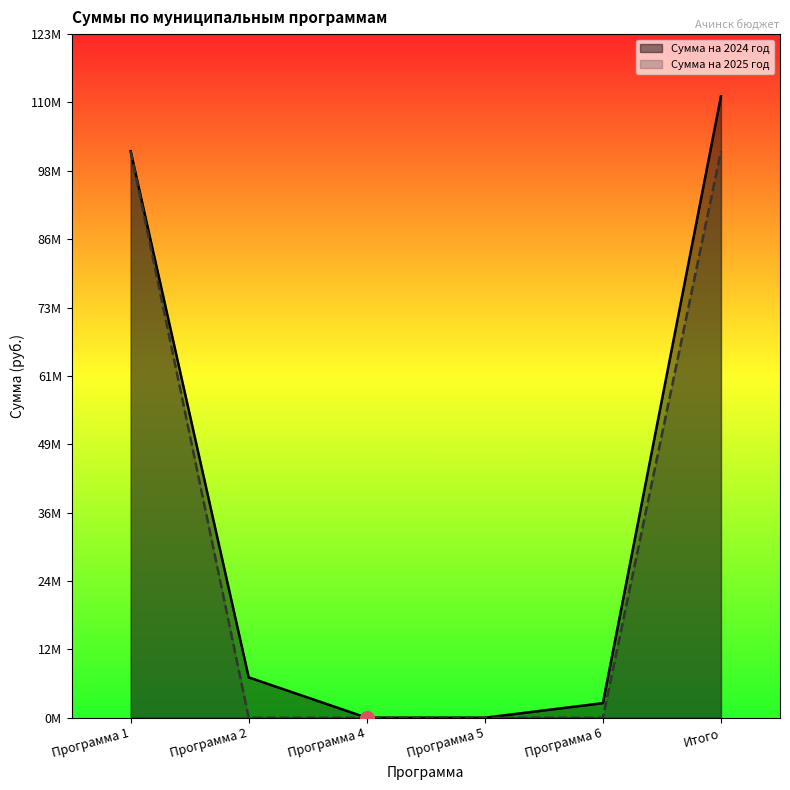

Between Программа 2 and Программа 6, which series saw the biggest shift?

Сумма на 2024 год